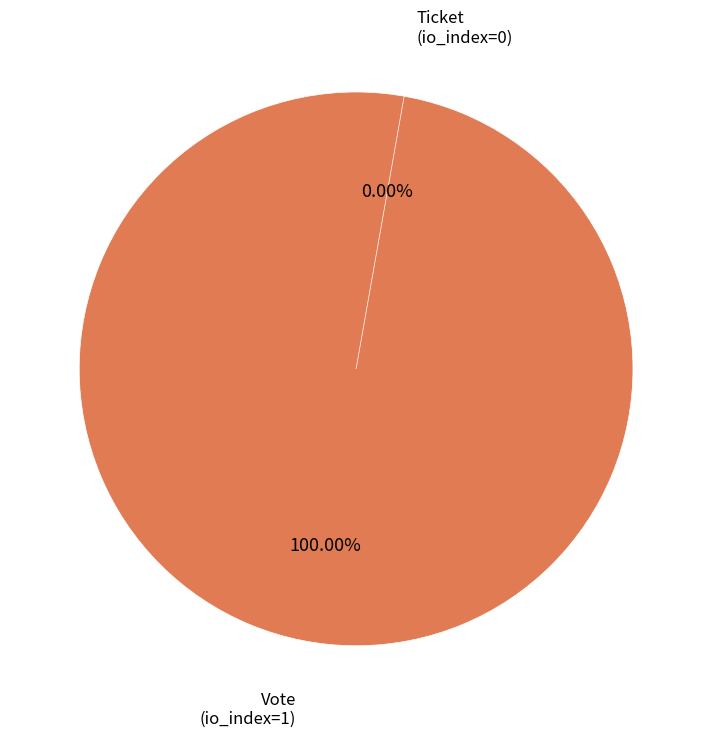

To the nearest percent, what percentage of the pie is Vote
(io_index=1)?

100%